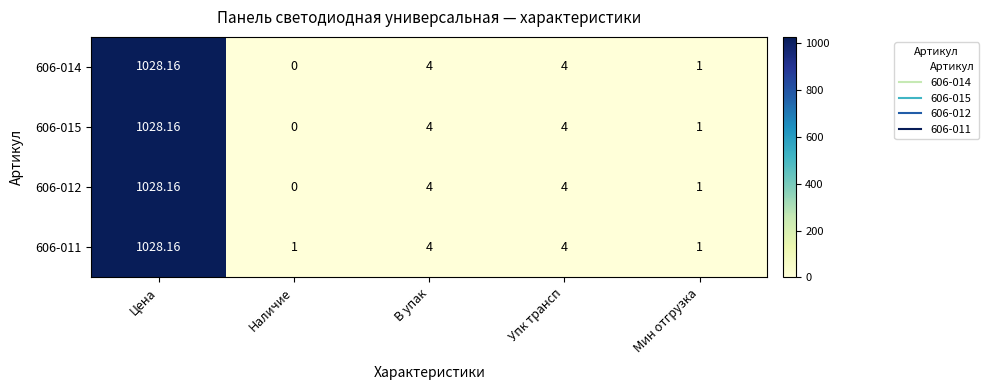

Where does the 606-015 series first go above 4?

Цена